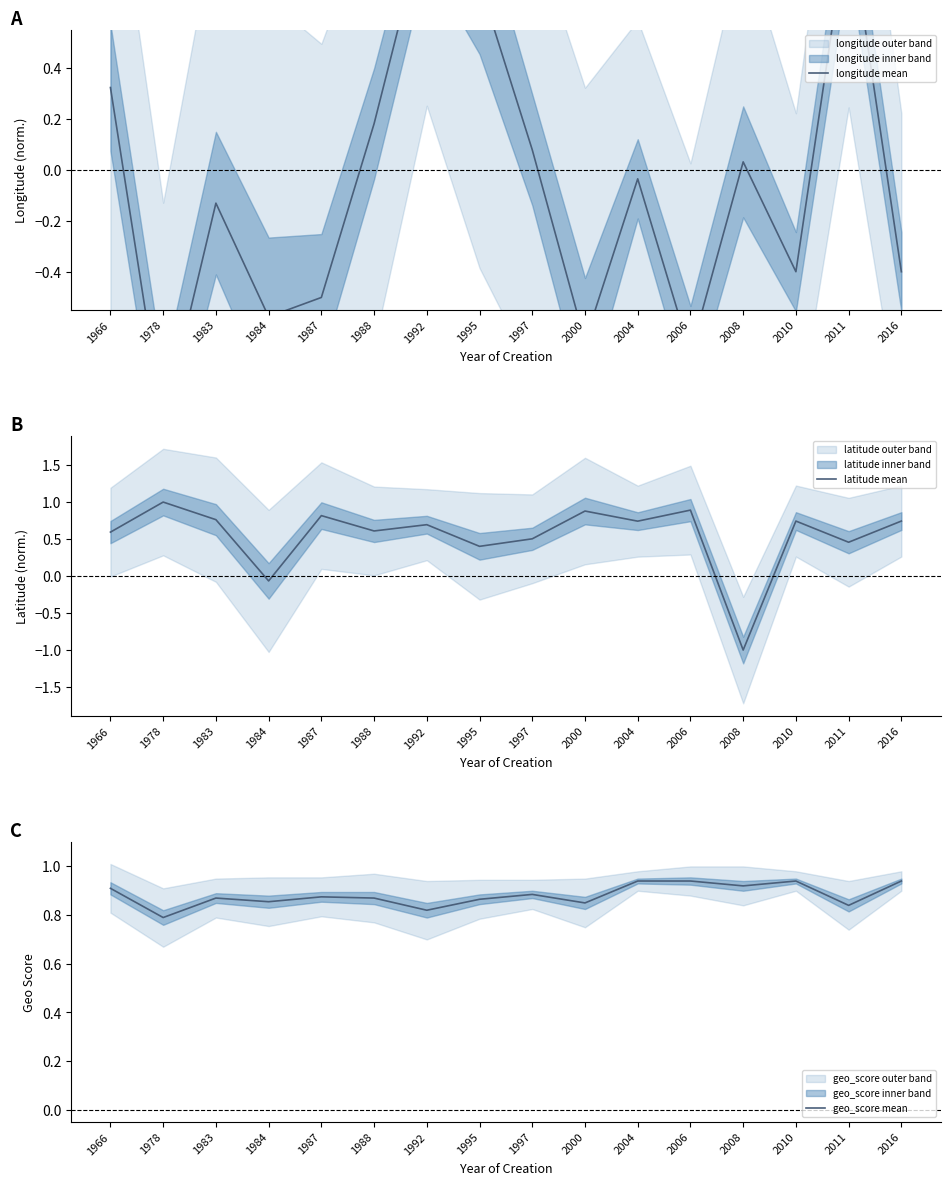

How many interior local peaks does the geo_score mean series have?

4